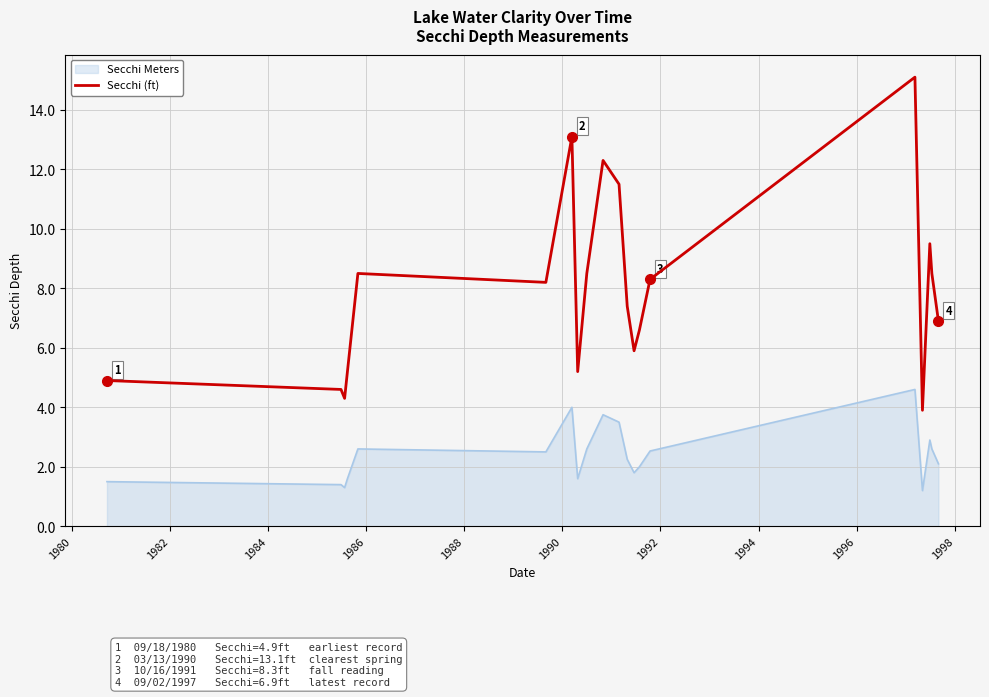

What is the difference between the maximum and minimum values in the Secchi (ft) series?

11.2